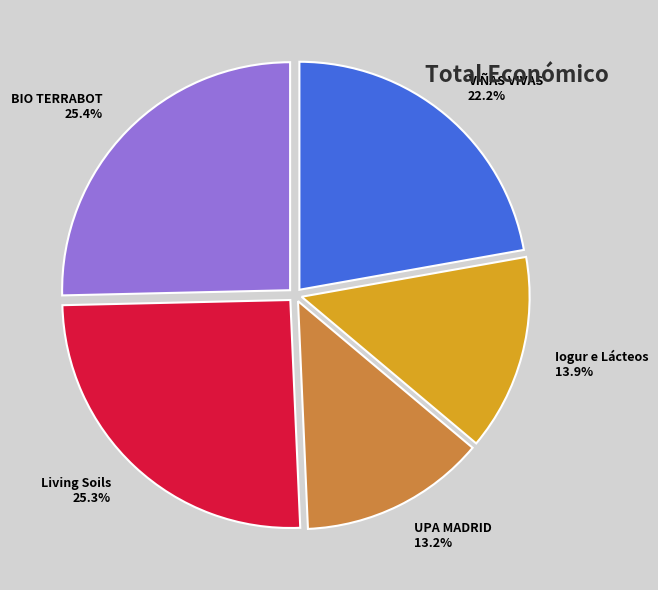

To the nearest percent, what is the difference between the Iogur e Lácteos and VIÑAS VIVAS slice percentages?

8%